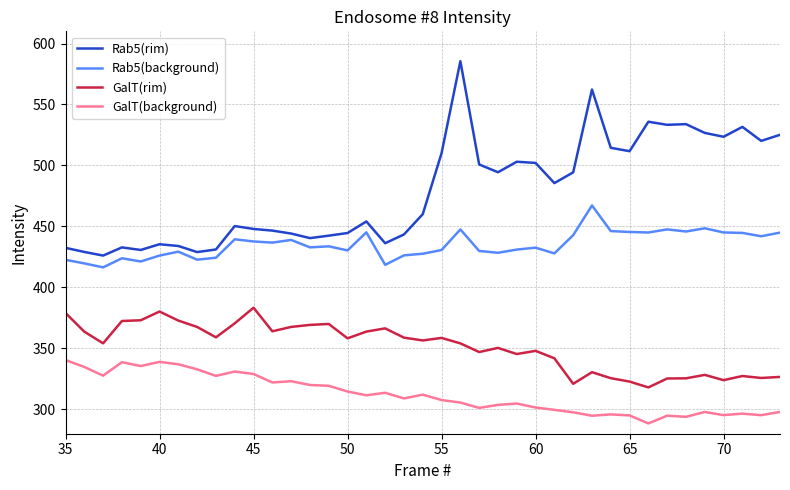

How many lines are shown in the chart?

4